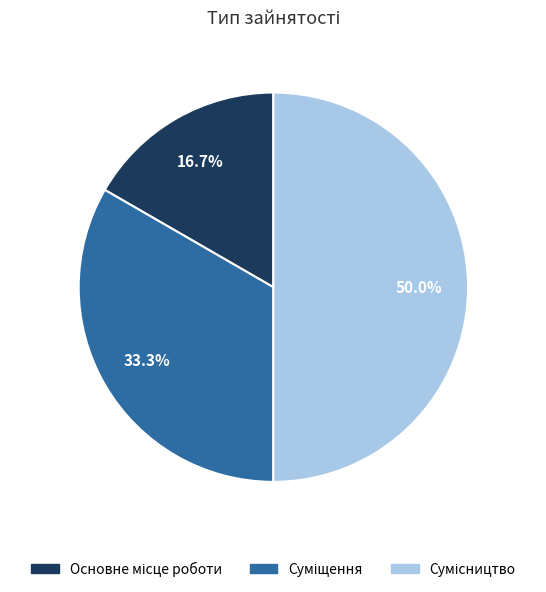

How many segments does this pie chart have?

3